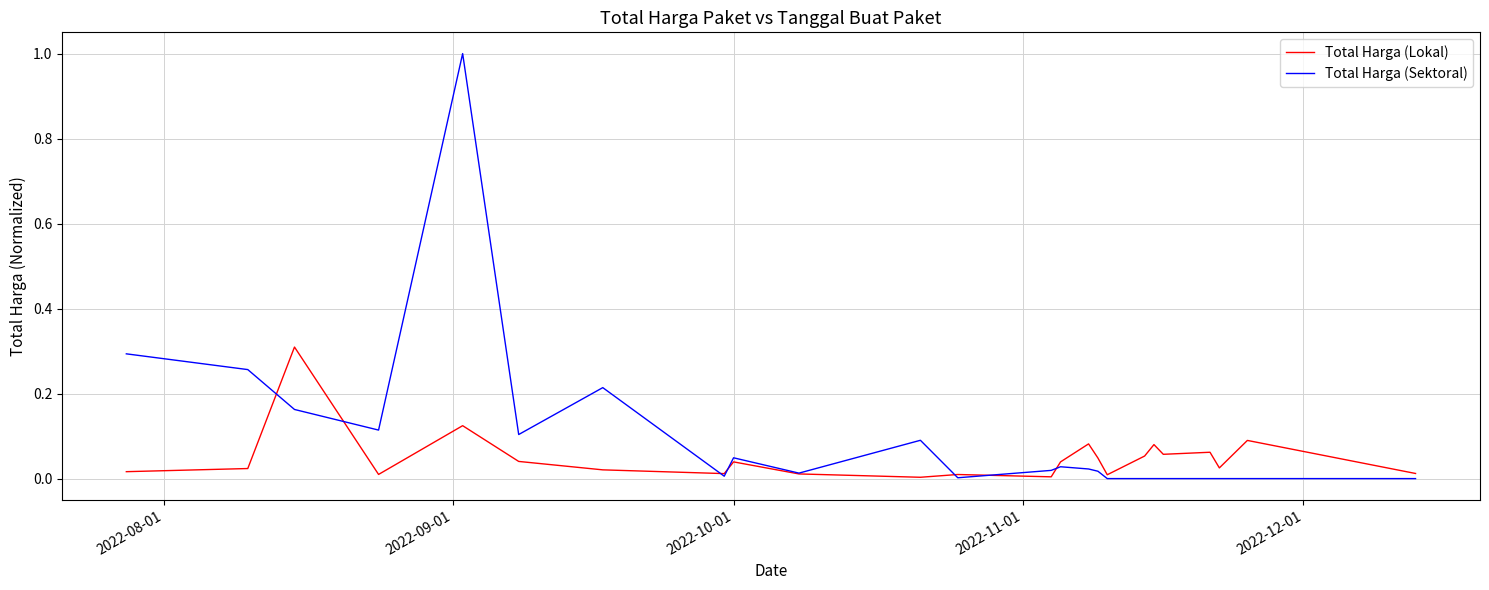

Which series has the largest total across all categories?

Total Harga (Sektoral)